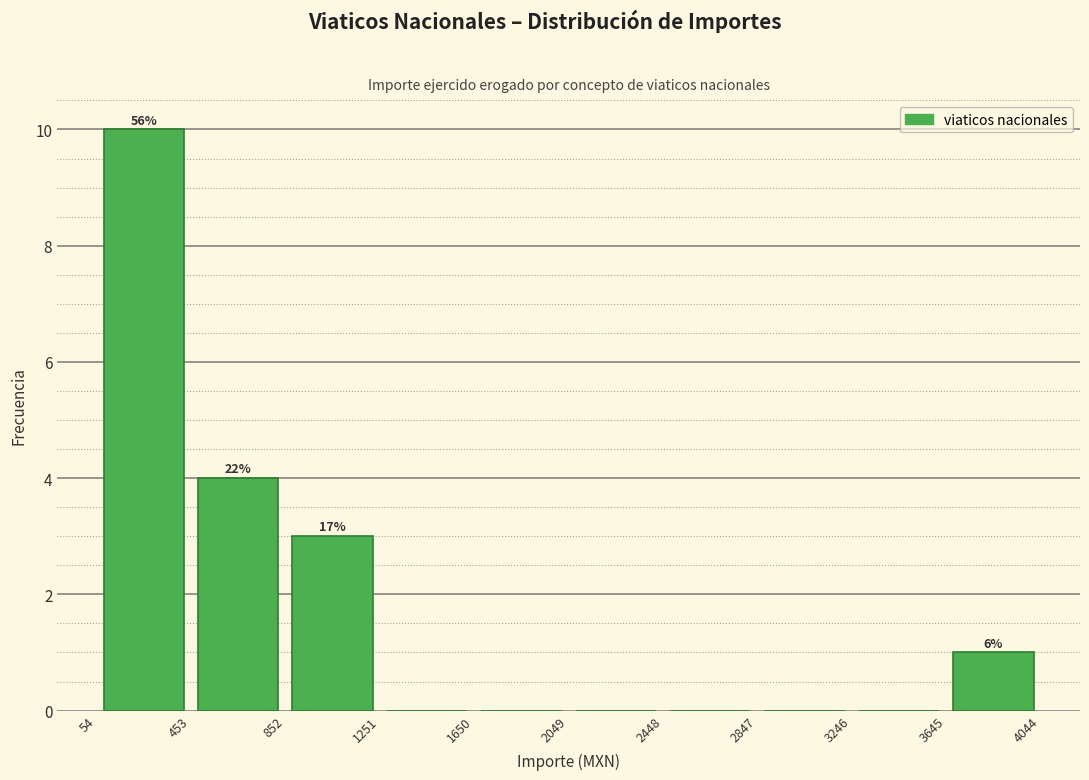

Which range on the x-axis has the tallest bar?

50 to 450